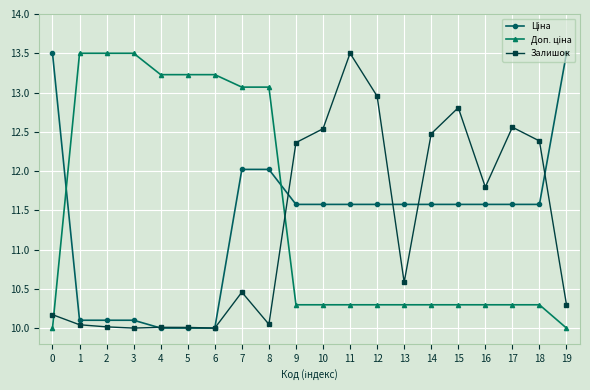

What is the value of the Залишок point at the 16th from the left?

12.8